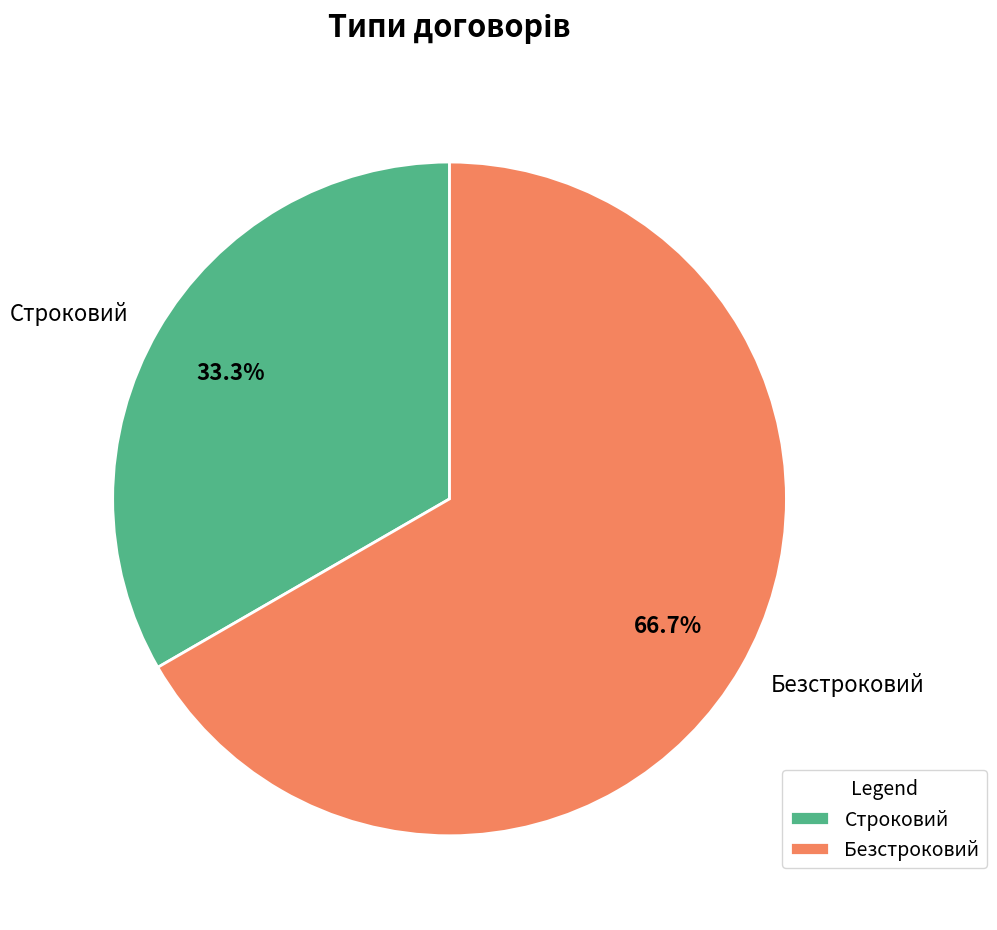

Is it true that Строковий is 19% of the pie?

False